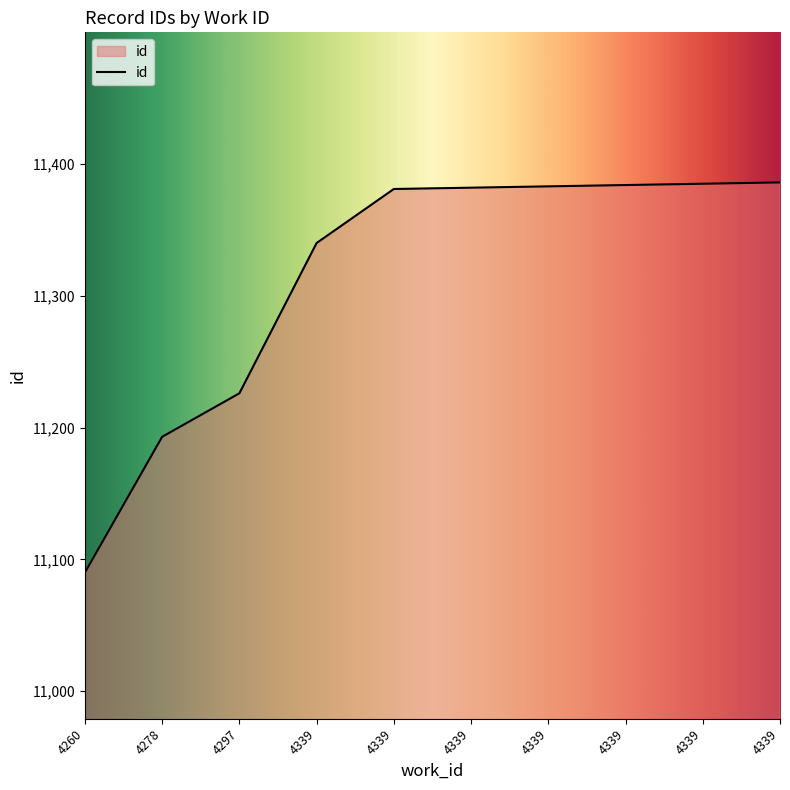

True or false: the data has more than 2 interior local peaks.

False